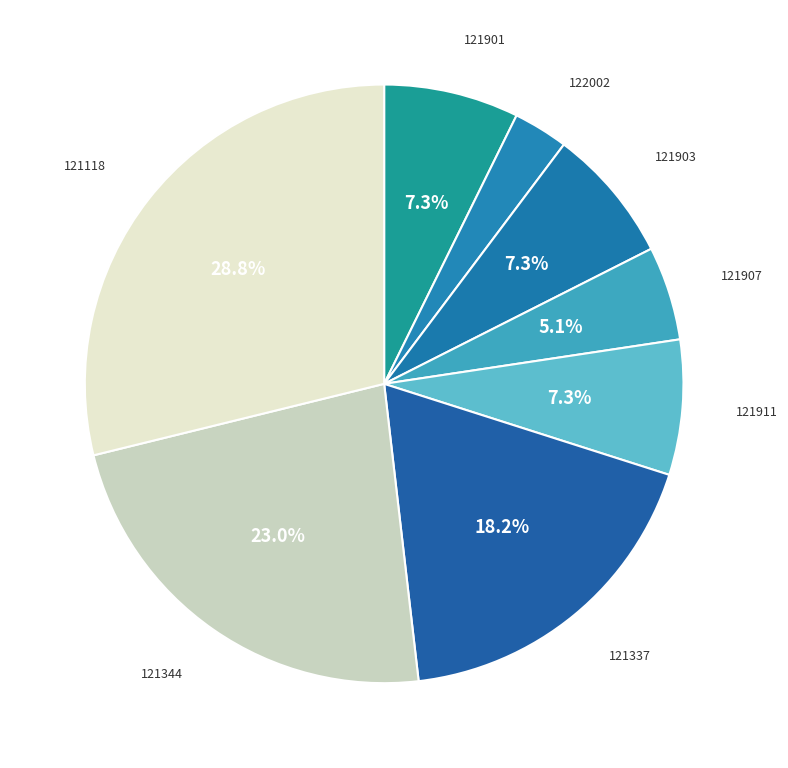

Approximately how many times larger is the value at 122002 compared to 121337?

0.2